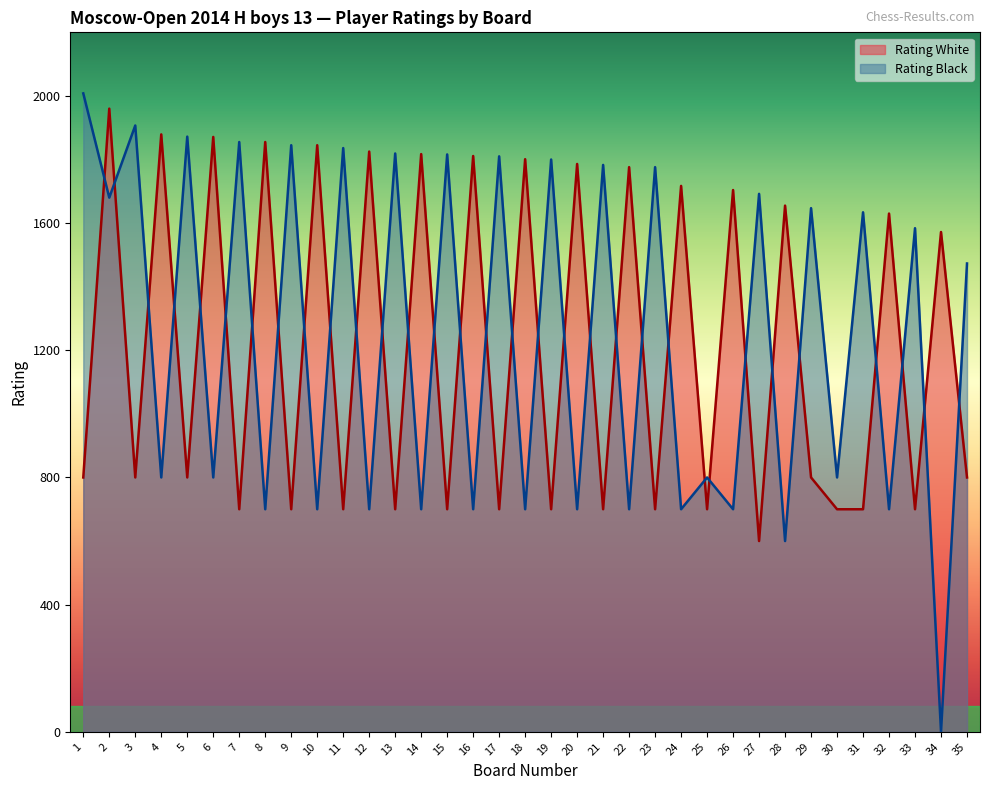

At which category does the chart reach its minimum across all series?

34